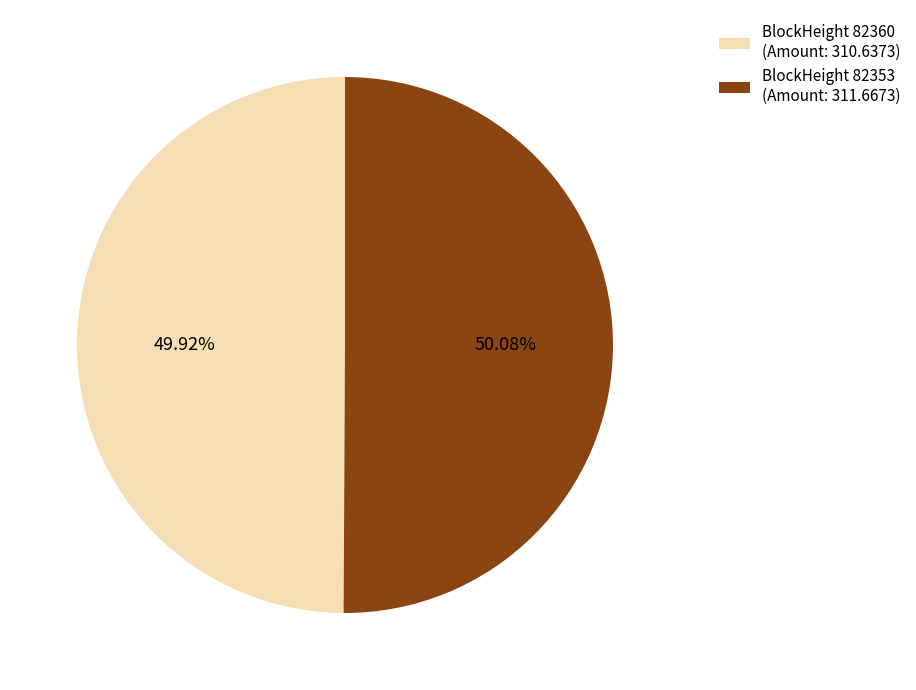

How many slices are in this pie chart?

2